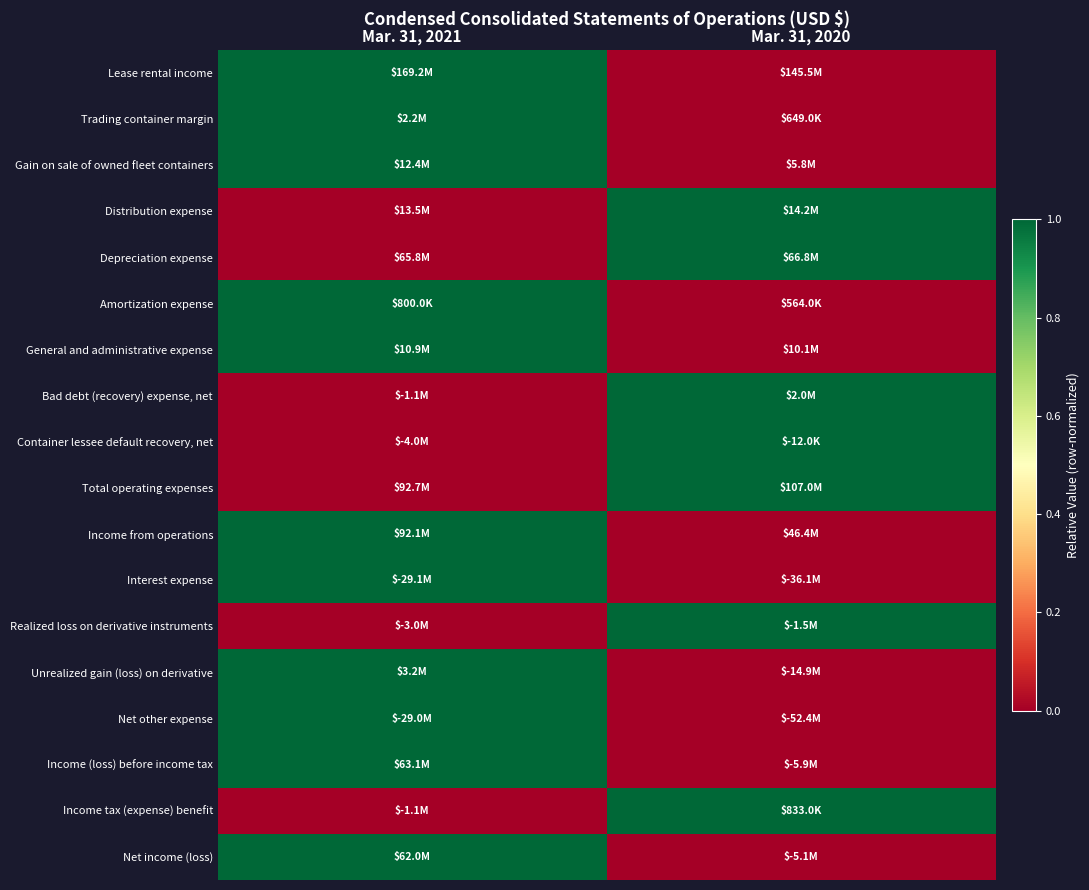

Rank the series by their maximum value, from lowest to highest.

Lease rental income, Trading container margin, Gain on sale of owned fleet containers, Distribution expense, Depreciation expense, Amortization expense, General and administrative expense, Bad debt (recovery) expense, net, Container lessee default recovery, net, Total operating expenses, Income from operations, Interest expense, Realized loss on derivative instruments, Unrealized gain (loss) on derivative, Net other expense, Income (loss) before income tax, Income tax (expense) benefit, Net income (loss)